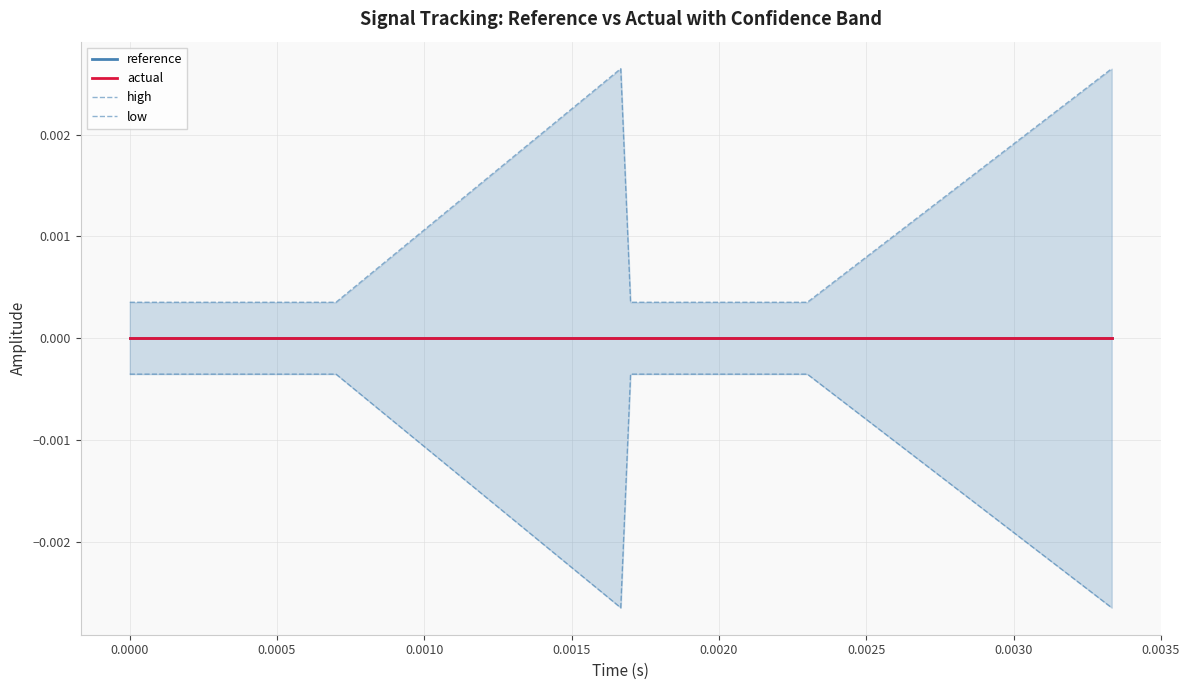

True or false: low and high intersect in this chart.

False